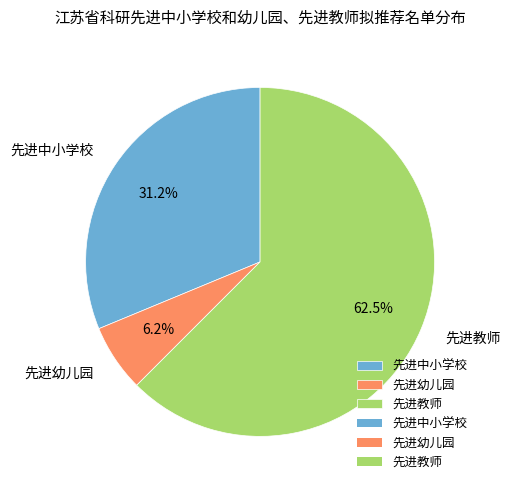

Approximately how many times larger is the value at 先进教师 compared to 先进中小学校?

2.0